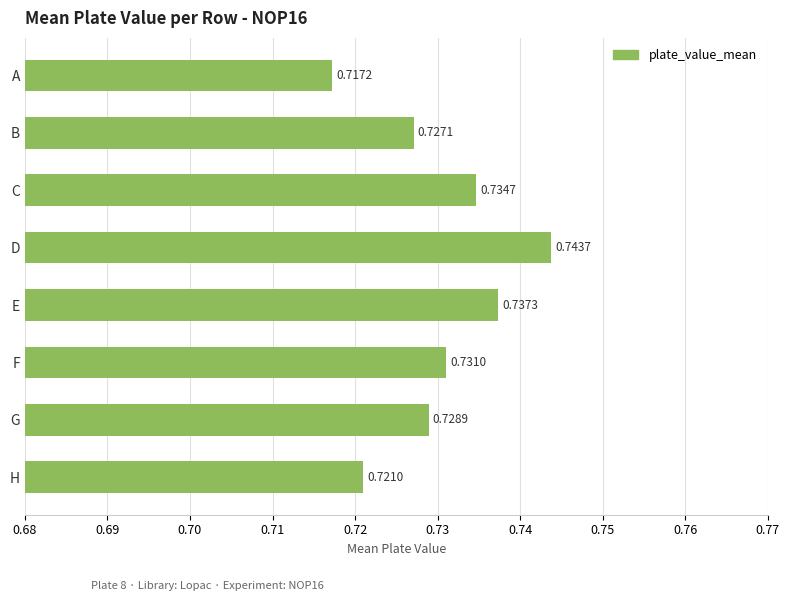

How many bars are there in total?

8